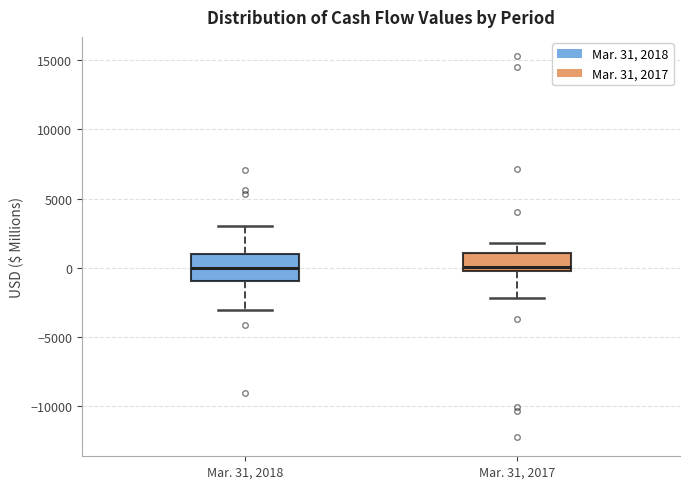

Reading left to right, transcribe this box plot: for each box, give where its median line is, the range the box spans, and where its two whiskers end, as read against the y-axis. The values are not printed on the chart, so give them approximately, as read against the axis.

Mar. 31, 2018: median 0, box -1000 to 1000, whiskers -3000 to 3000
Mar. 31, 2017: median 0 (just above the box's lower edge), box 0 to 1000, whiskers -2000 to 2000